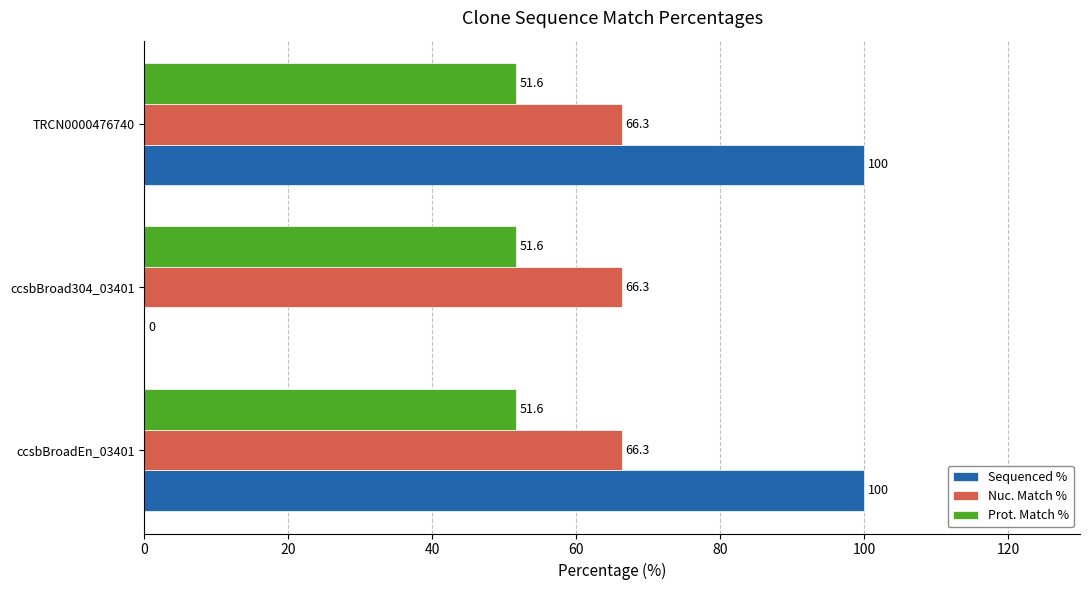

Which series has the largest total across all categories?

Sequenced %